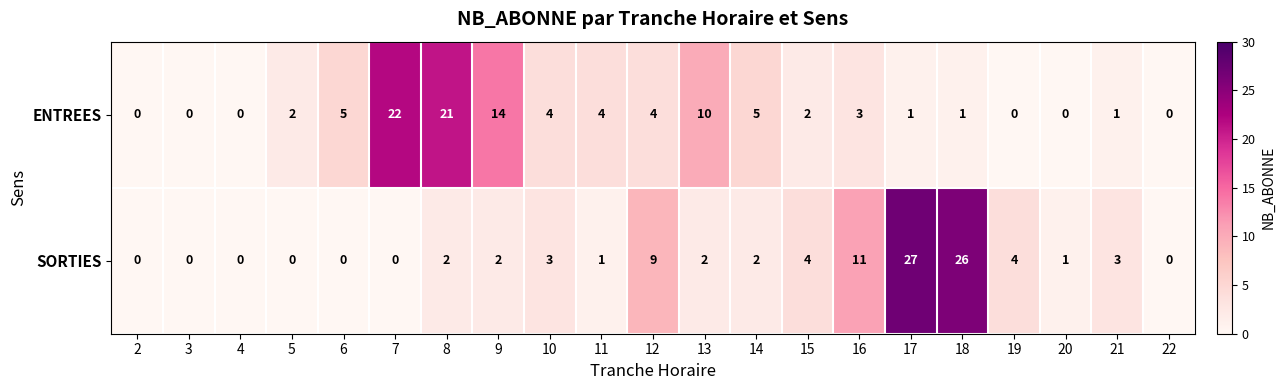

What is the difference between the maximum and minimum values in the ENTREES series?

22